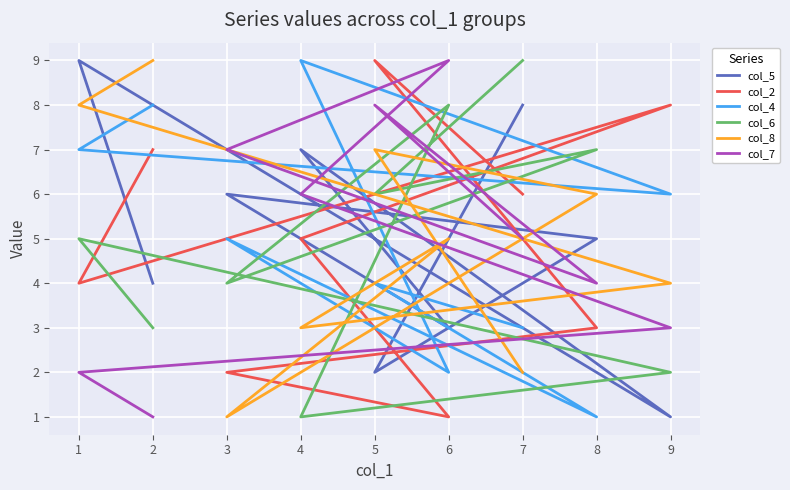

What is the average value of the col_4 series?

5